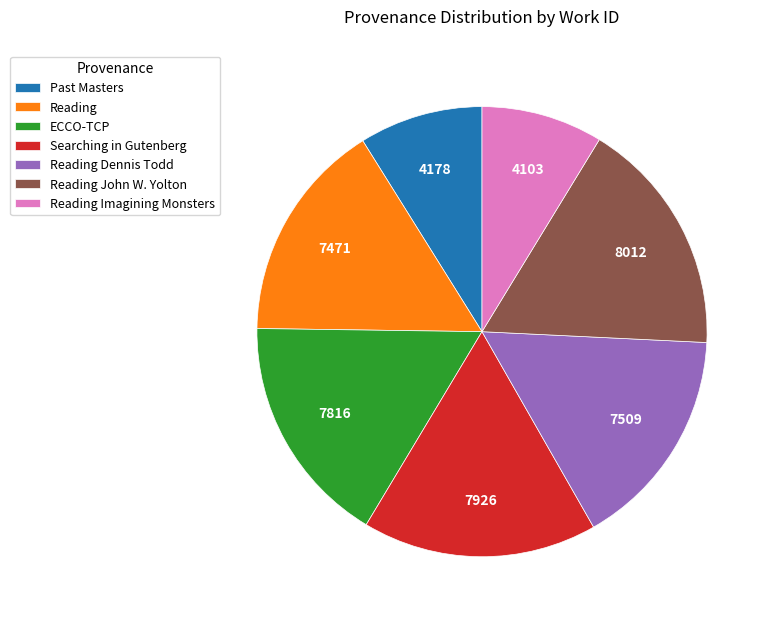

Does any single category account for the majority?

No